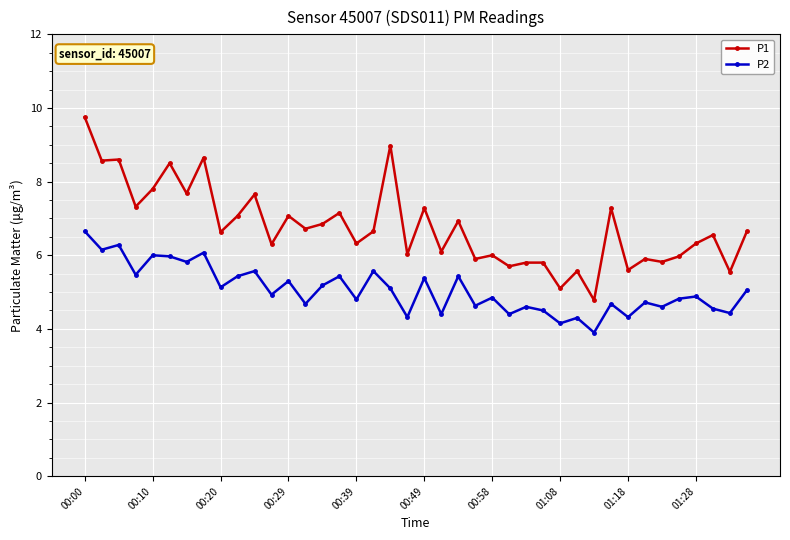

True or false: P1 has more than 0 points higher than both neighbors.

True